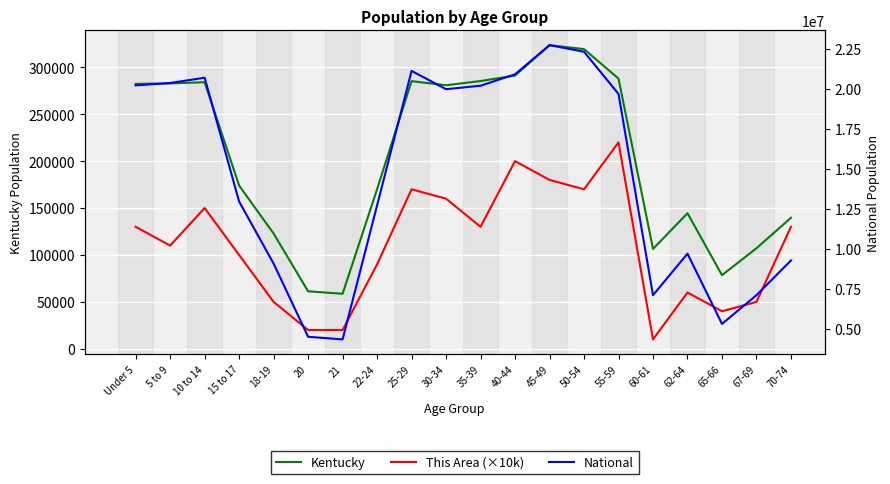

Rank the series at 65-66 from highest to lowest value.

National, Kentucky, This Area (×10k)